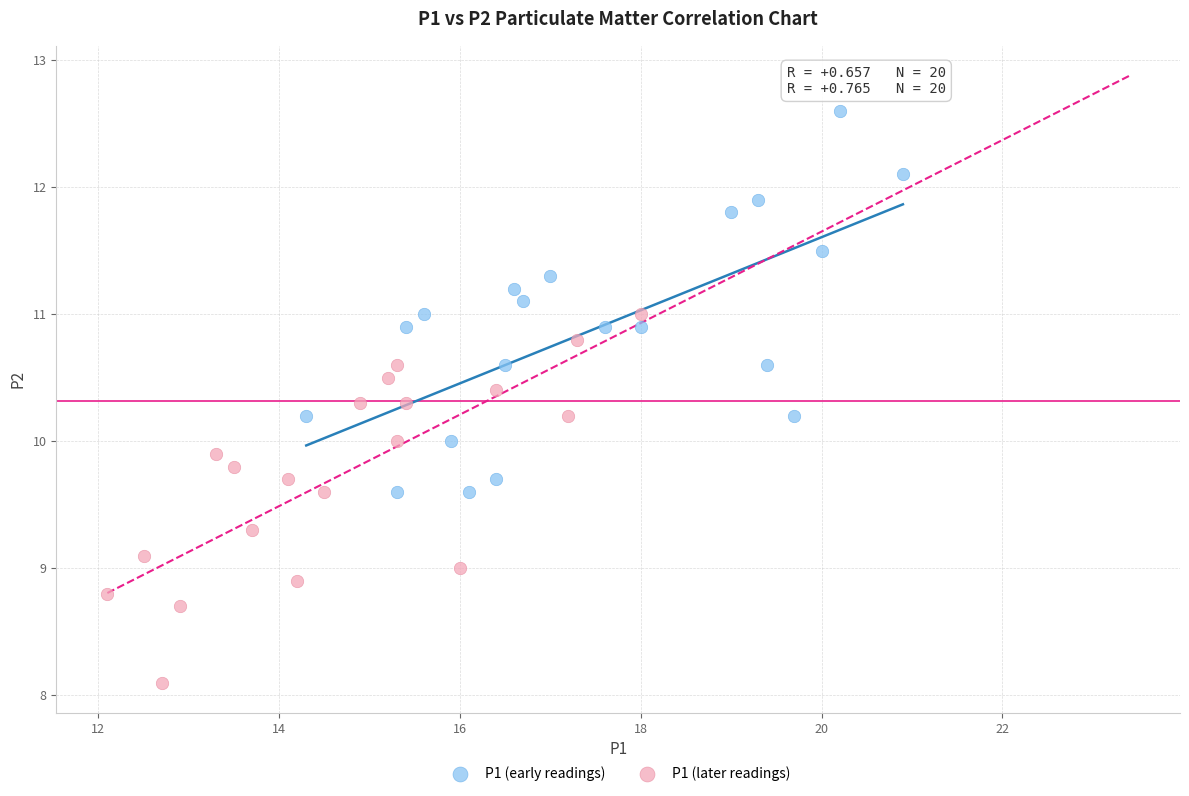

Which series reaches the minimum Y coordinate?

P1 (later readings)